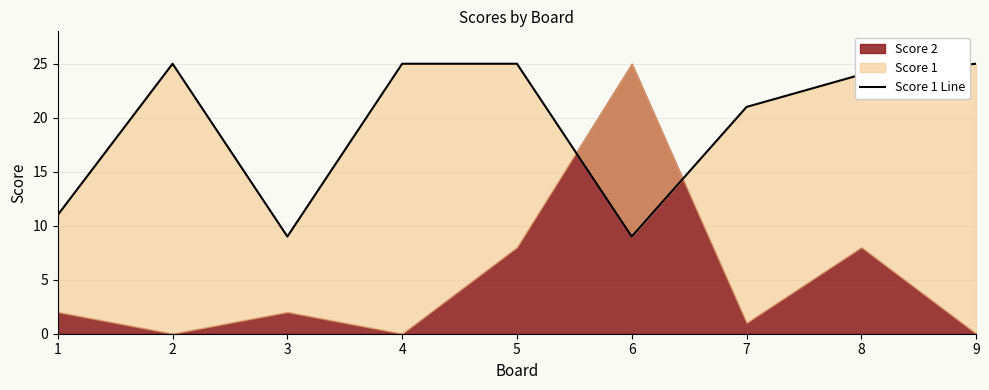

Reading right to left, transcribe all the data shown in this chart.

9=25	8=24	7=21	6=9	5=25	4=25	3=9	2=25	1=11